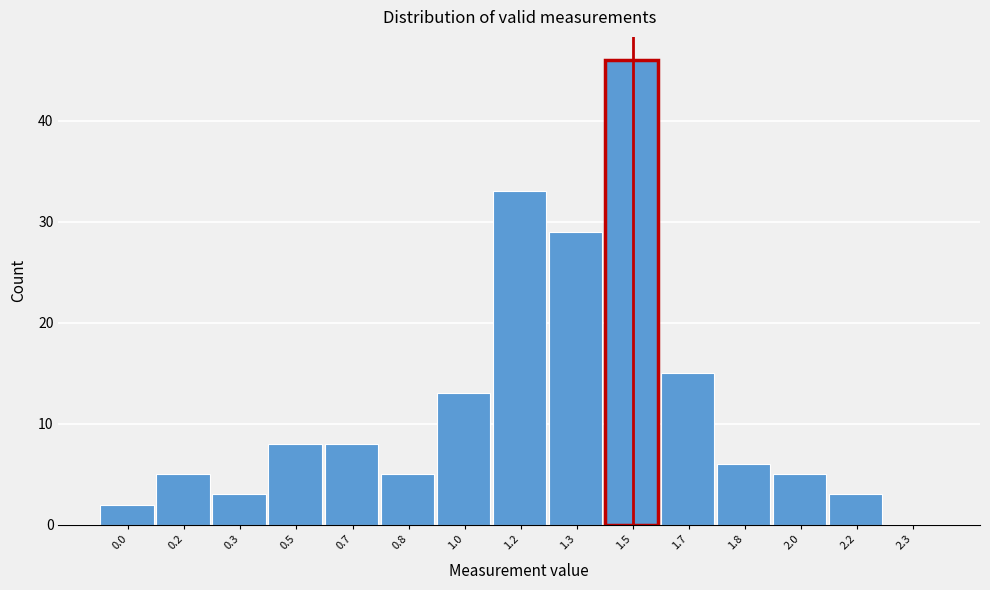

Reading left to right, list all the values displayed in this chart.

0.0=2	0.2=5	0.3=3	0.5=8	0.7=8	0.8=5	1.0=13	1.2=33	1.3=29	1.5=46	1.7=15	1.8=6	2.0=5	2.2=3	2.3=0